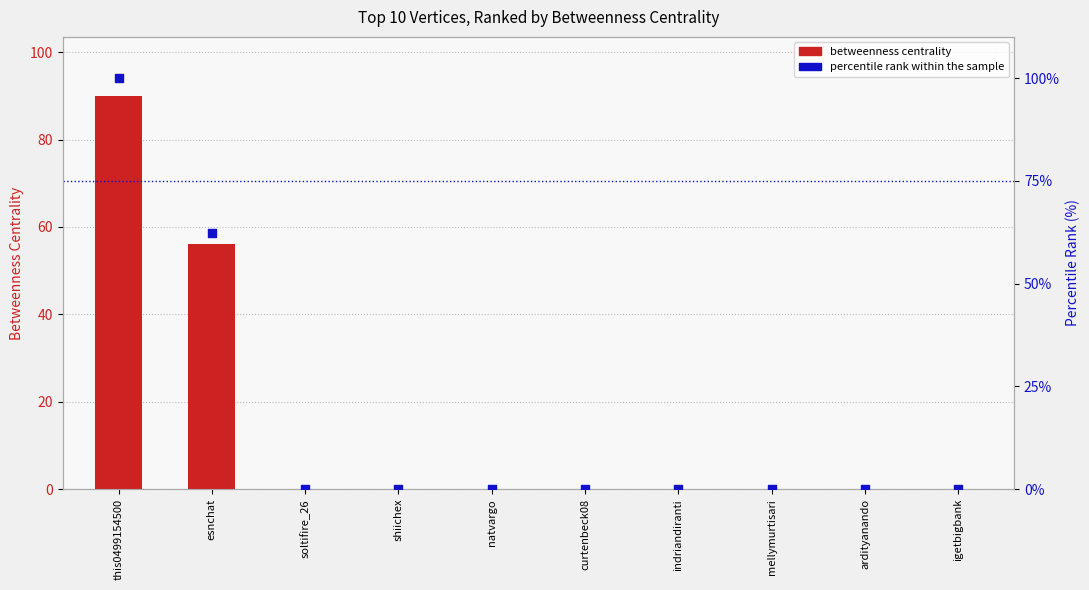

At how many categories does at least one series exceed 42?

2